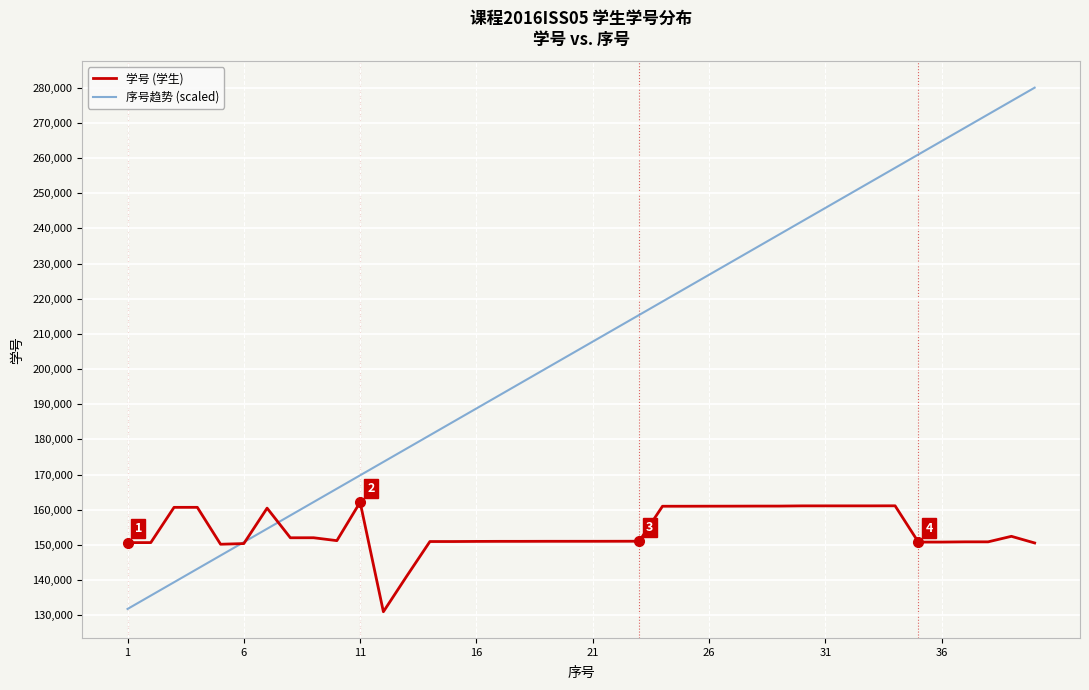

Which series has the largest range (max minus min)?

序号趋势 (scaled)